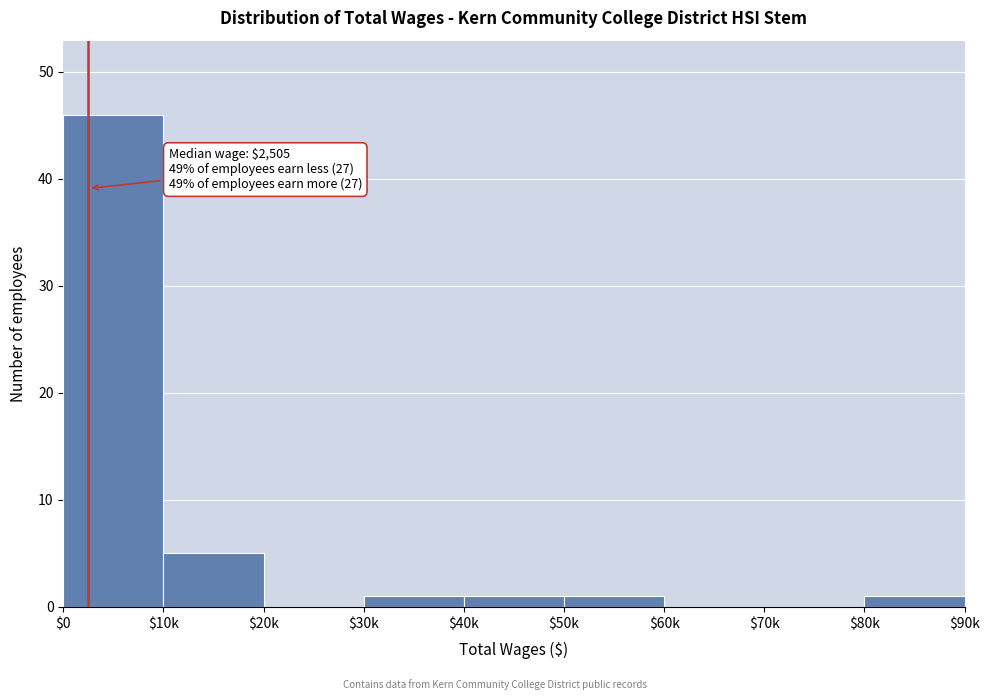

Where is the data nearest to the value 23?

$10k